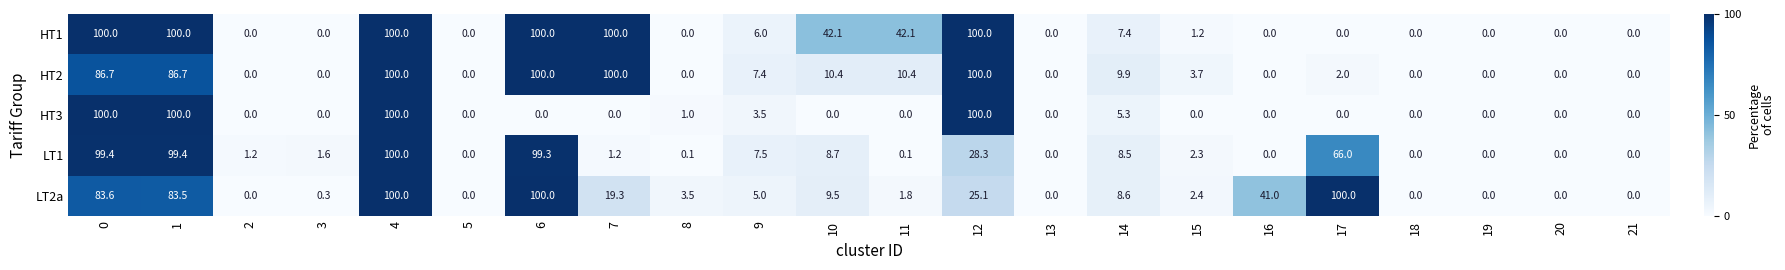

What is the sum of the LT1 values at 6 and 1?

198.7